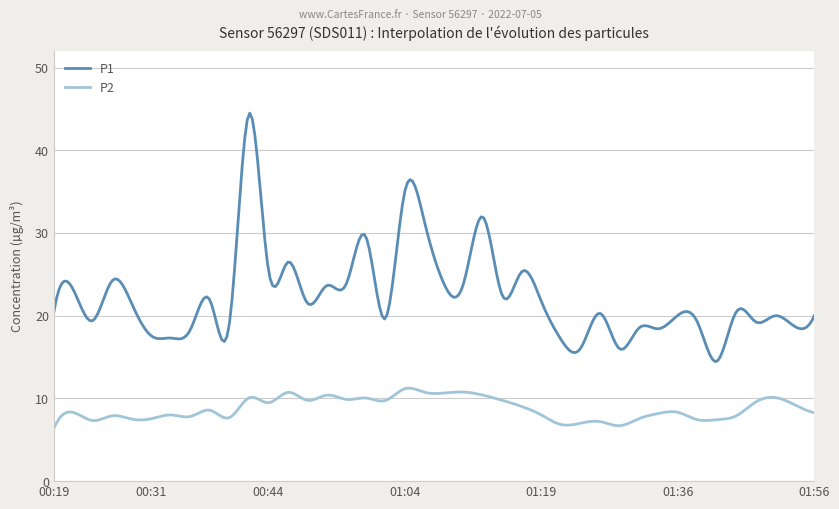

Which series has the largest total across all categories?

P1